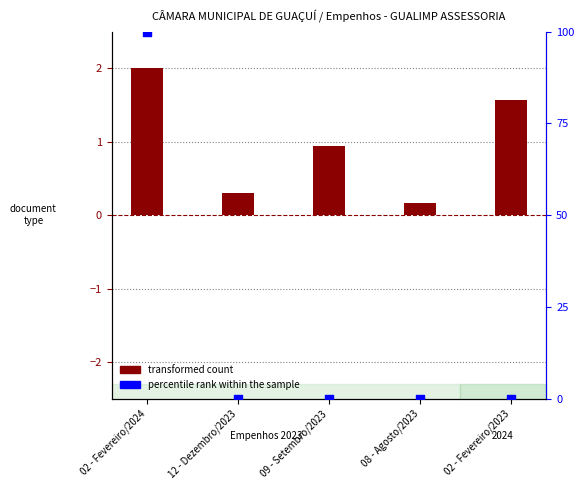

What are all the series names shown in the legend?

transformed count, percentile rank within the sample